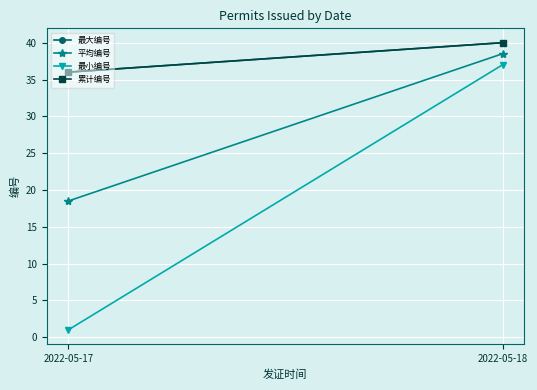

What is the sum of all 累计编号 values?

76.0